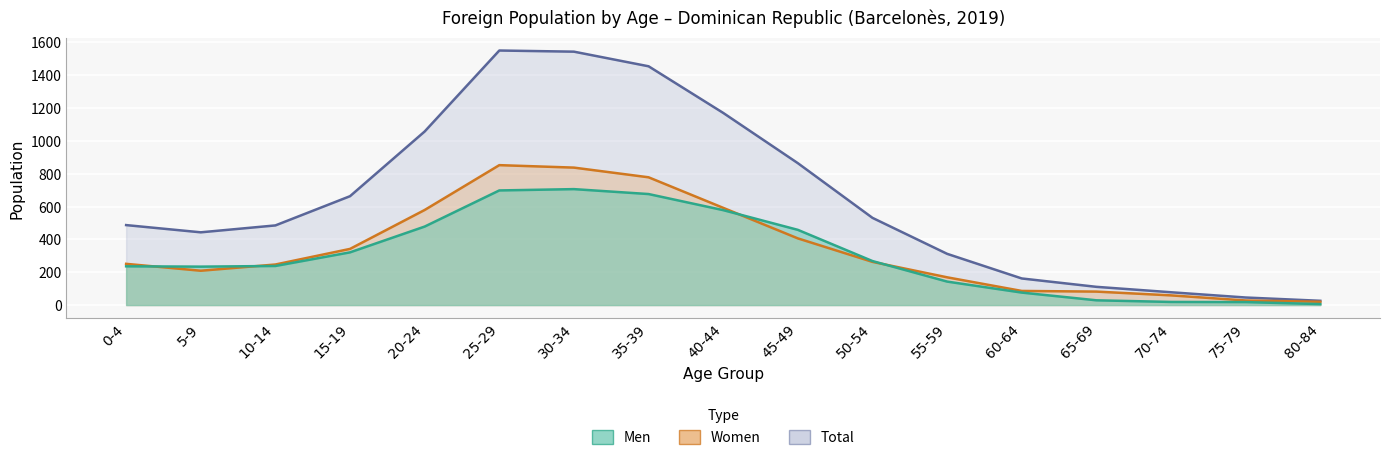

Reading left to right, what are all the values shown in this chart?

Men: 236	234	238	321	478	698	706	676	578	458	268	143	76	29	19	18	6
Women: 251	209	247	342	579	852	837	778	592	406	263	169	86	82	59	28	20
Total: 487	443	485	663	1057	1550	1543	1454	1170	864	531	312	162	111	78	46	26